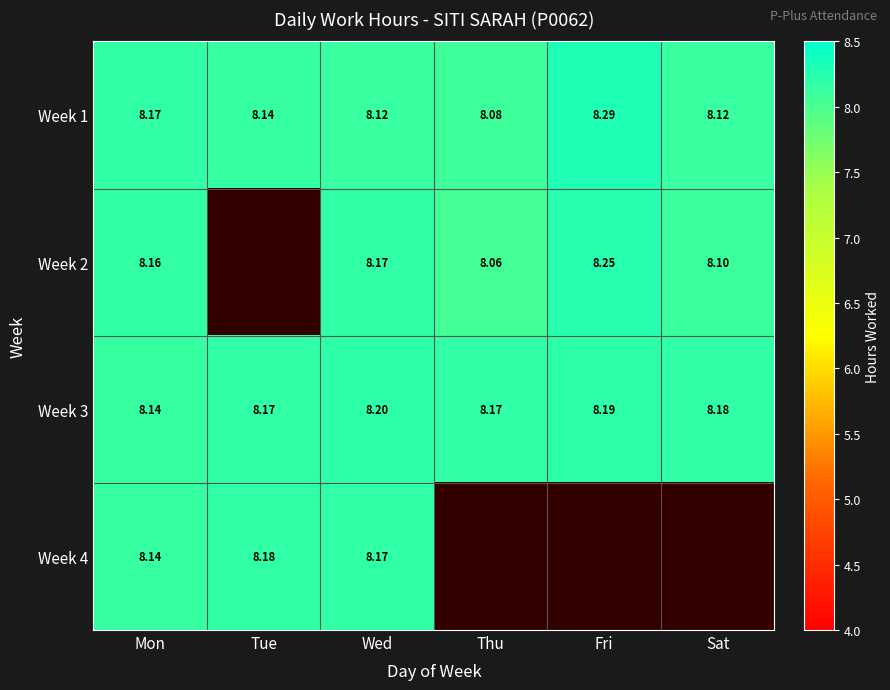

Is the value of Week 2 at Fri greater than the value of Week 3 at Mon?

Yes